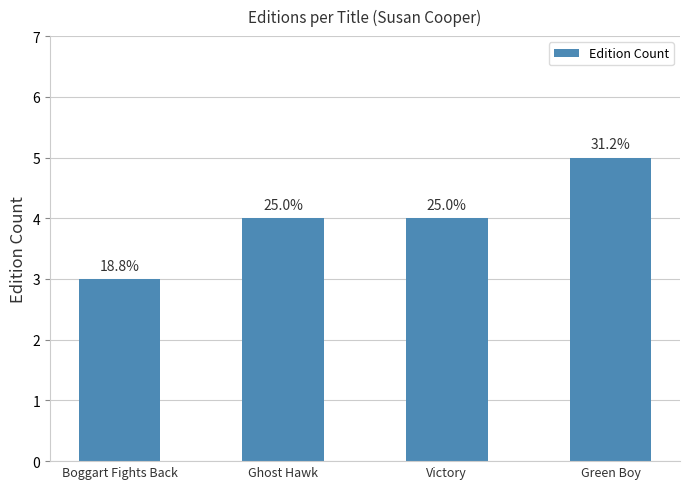

Reading right to left, transcribe all the data shown in this chart.

Green Boy=5	Victory=4	Ghost Hawk=4	Boggart Fights Back=3